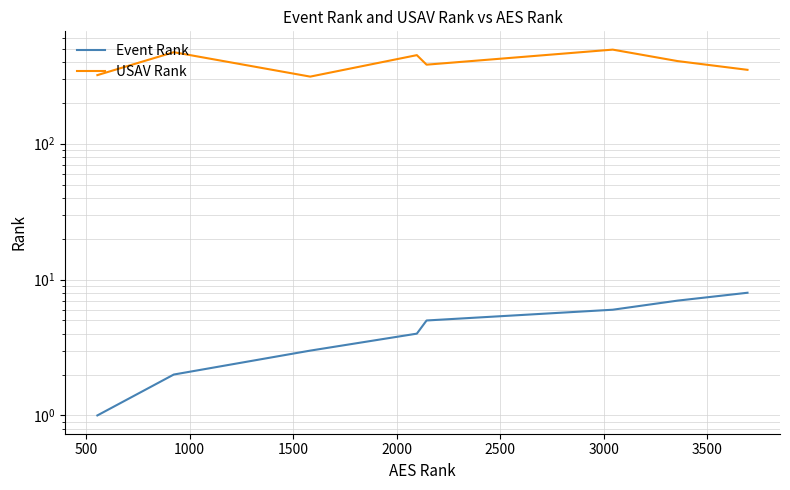

What is the lowest value of the USAV Rank series?

312